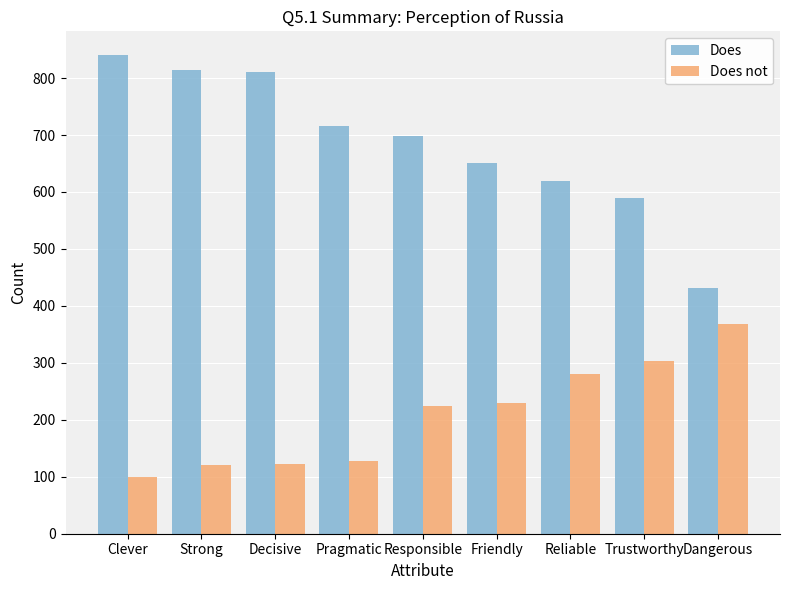

Is the value of Does not at Pragmatic greater than the value of Does at Trustworthy?

No